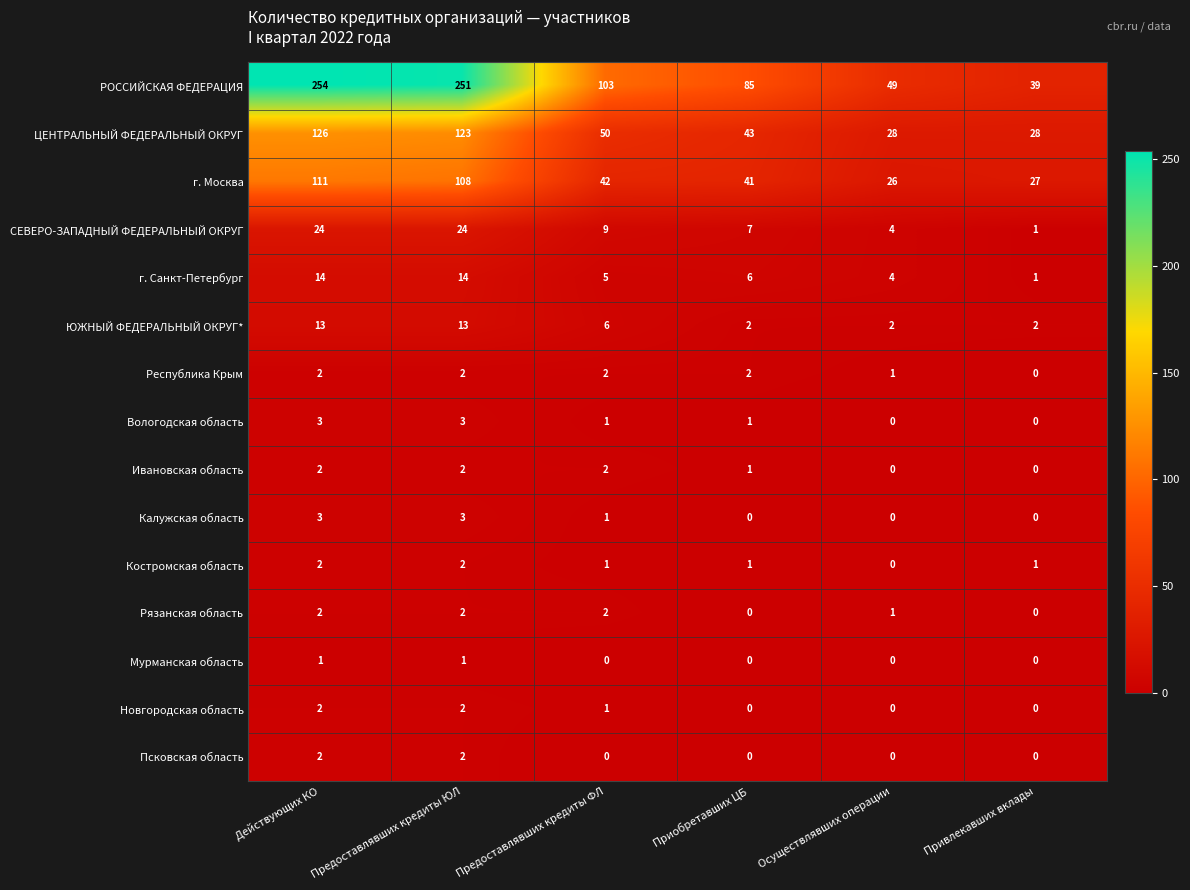

Which series has the largest total across all categories?

РОССИЙСКАЯ ФЕДЕРАЦИЯ